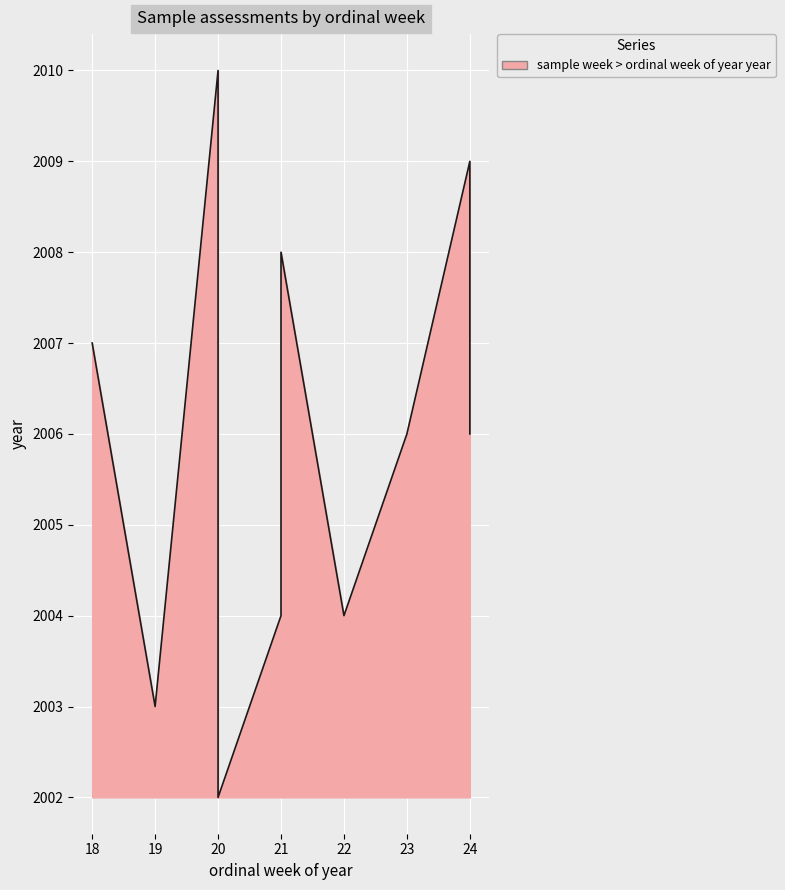

Rank the categories by value from highest to lowest.

20, 24, 21, 18, 23, 24, 21, 22, 19, 20